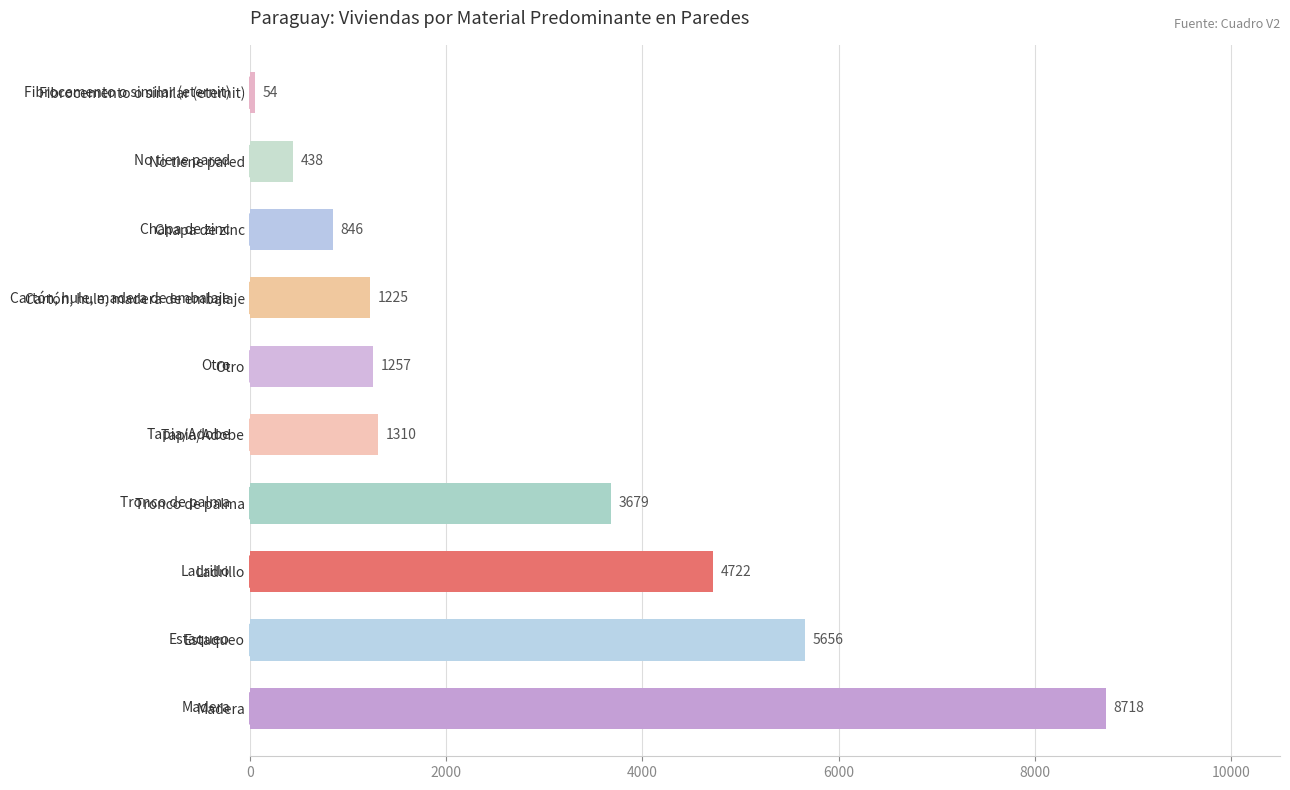

The value at Cartón, hule, madera de embalaje is 1225. True or false?

True